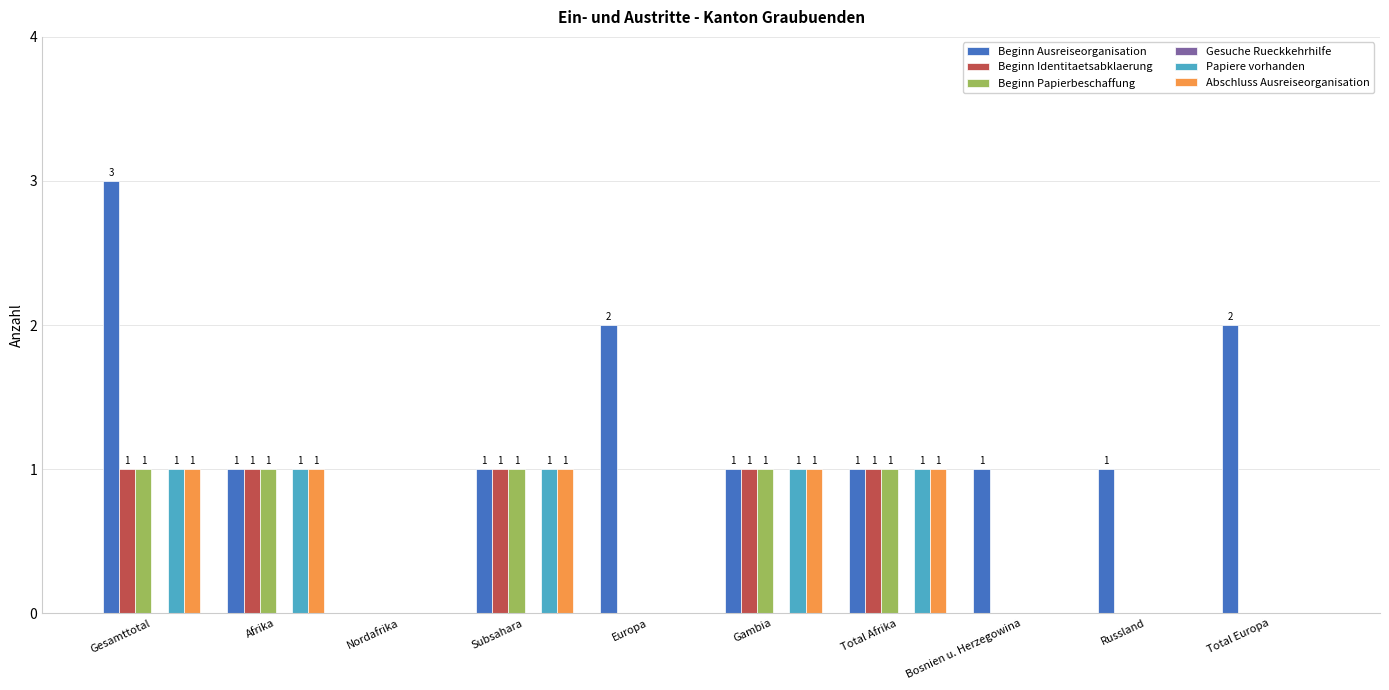

Reading left to right, extract all data points from this chart.

Beginn Ausreiseorganisation: Gesamttotal=3	Afrika=1	Nordafrika=0	Subsahara=1	Europa=2	Gambia=1	Total Afrika=1	Bosnien u. Herzegowina=1	Russland=1	Total Europa=2
Beginn Identitaetsabklaerung: Gesamttotal=1	Afrika=1	Nordafrika=0	Subsahara=1	Europa=0	Gambia=1	Total Afrika=1	Bosnien u. Herzegowina=0	Russland=0	Total Europa=0
Beginn Papierbeschaffung: Gesamttotal=1	Afrika=1	Nordafrika=0	Subsahara=1	Europa=0	Gambia=1	Total Afrika=1	Bosnien u. Herzegowina=0	Russland=0	Total Europa=0
Papiere vorhanden: Gesamttotal=1	Afrika=1	Nordafrika=0	Subsahara=1	Europa=0	Gambia=1	Total Afrika=1	Bosnien u. Herzegowina=0	Russland=0	Total Europa=0
Abschluss Ausreiseorganisation: Gesamttotal=1	Afrika=1	Nordafrika=0	Subsahara=1	Europa=0	Gambia=1	Total Afrika=1	Bosnien u. Herzegowina=0	Russland=0	Total Europa=0